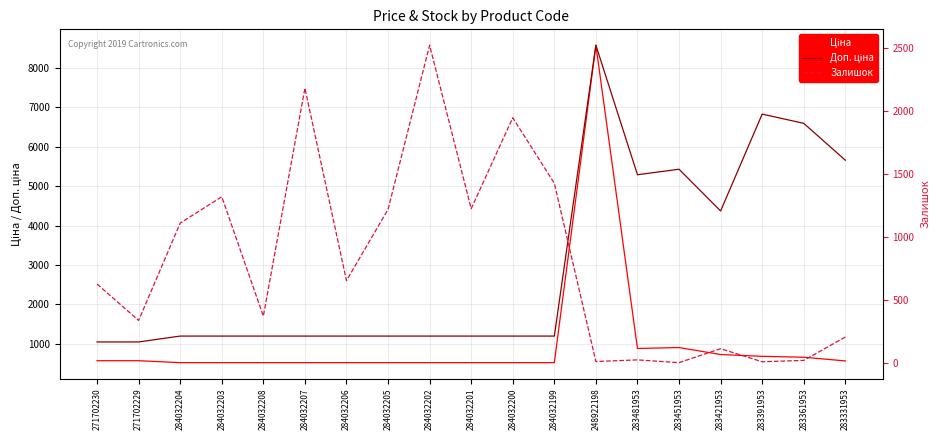

What is the label of the 19th point from the left?

283331953